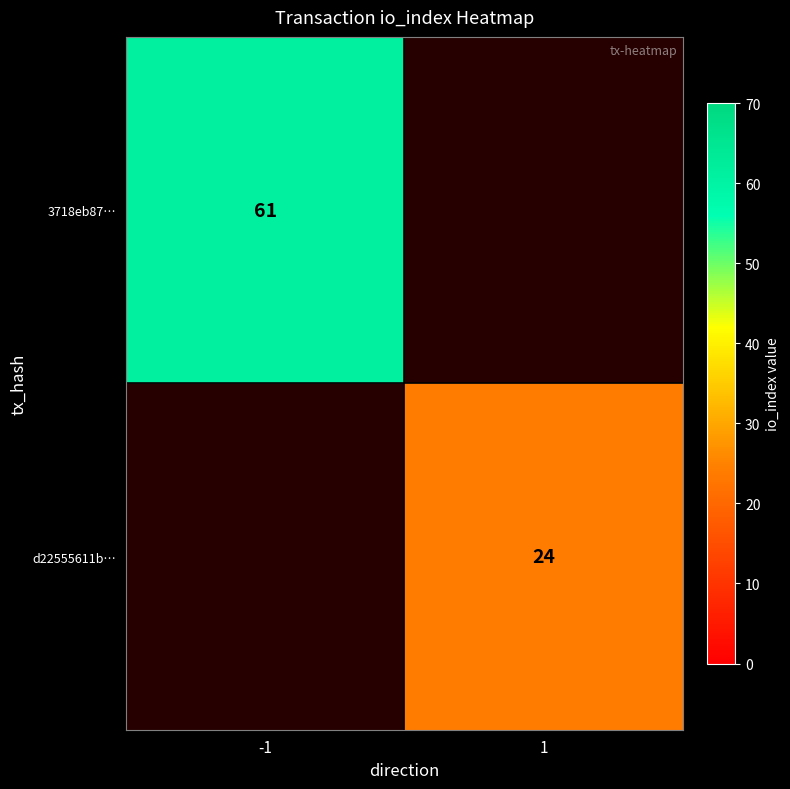

The value of d22555611b… at 1 is 37. True or false?

False